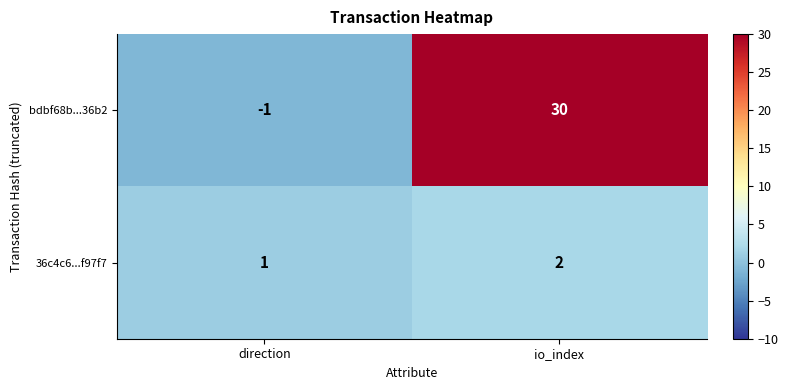

Reading left to right, what are all the values shown in this chart?

bdbf68b...36b2: direction=-1	io_index=30
36c4c6...f97f7: direction=1	io_index=2